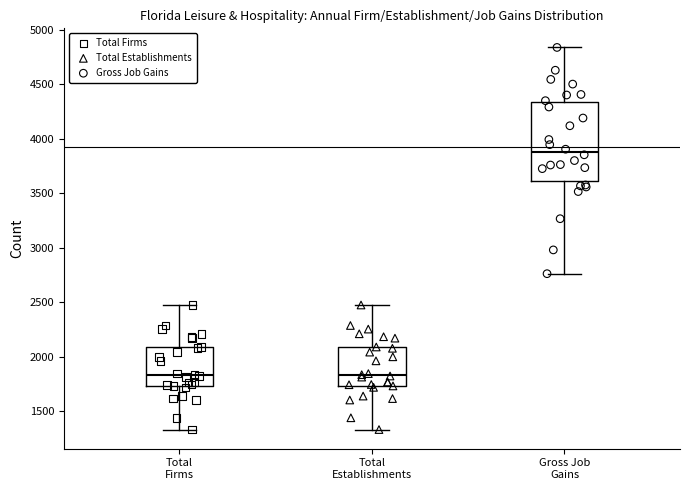

Reading left to right, read every box against the y-axis: the position of its median line, the range the box covers, and the ends of its whiskers. The values are not printed on the chart, so give them approximately, as read against the axis.

Total Firms: median 1850, box 1750 to 2100, whiskers 1350 to 2450
Total Establishments: median 1850, box 1750 to 2100, whiskers 1350 to 2500
Gross Job Gains: median 3900, box 3600 to 4350, whiskers 2750 to 4850